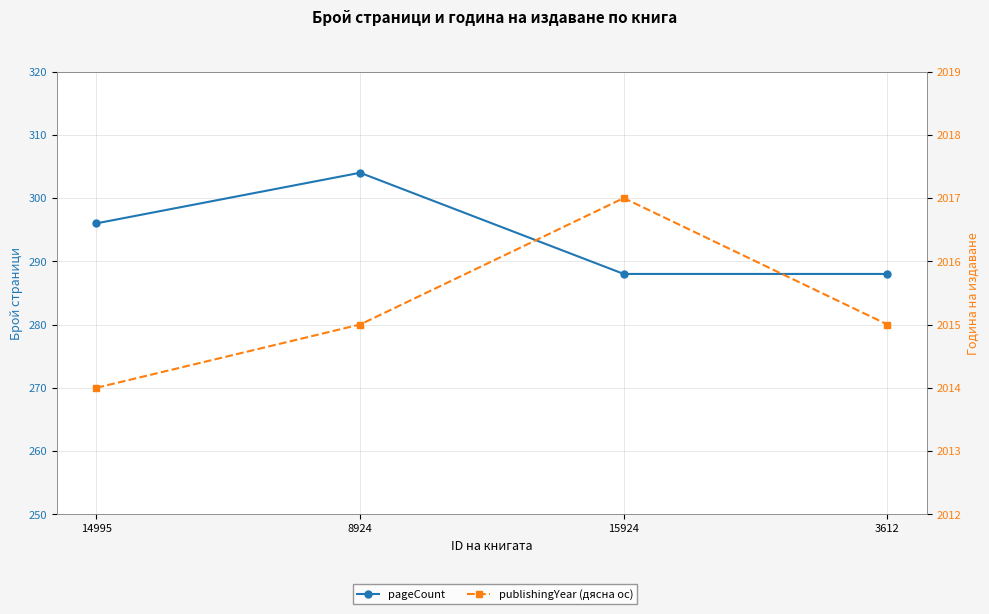

How many values in the publishingYear (дясна ос) series are below 2015?

1